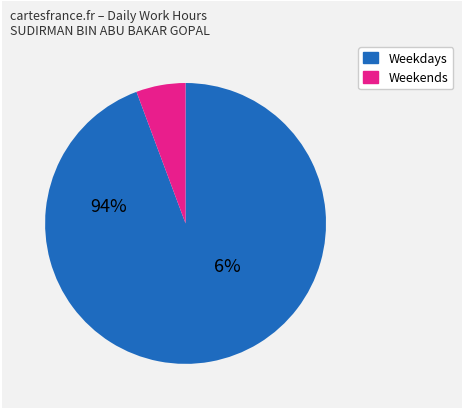

Is there any slice that represents more than half of the pie?

Yes